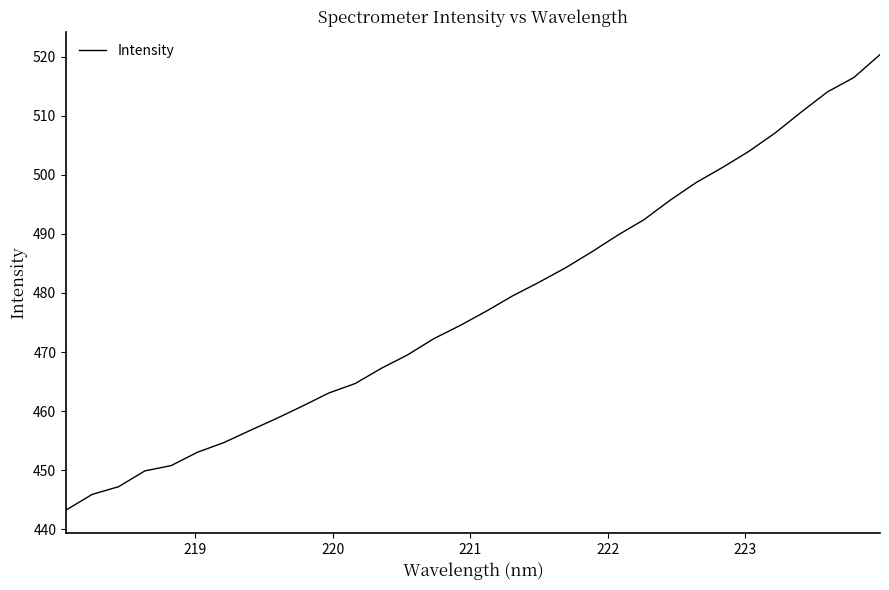

What is the greatest value displayed?

520.3